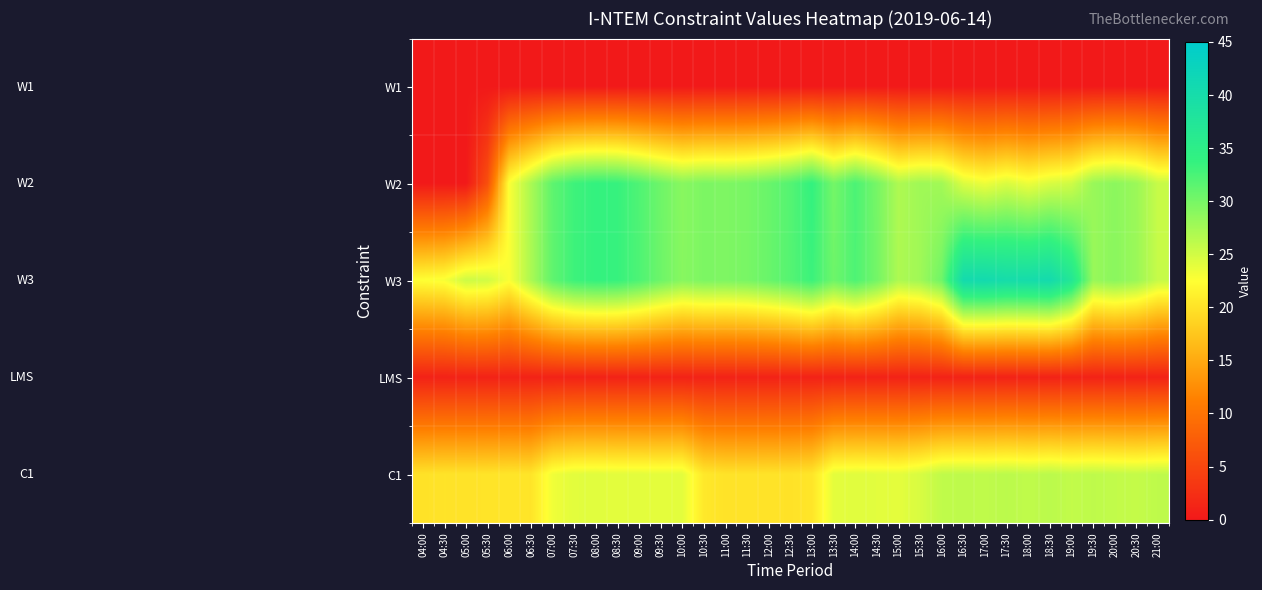

How many series are shown in this chart?

5